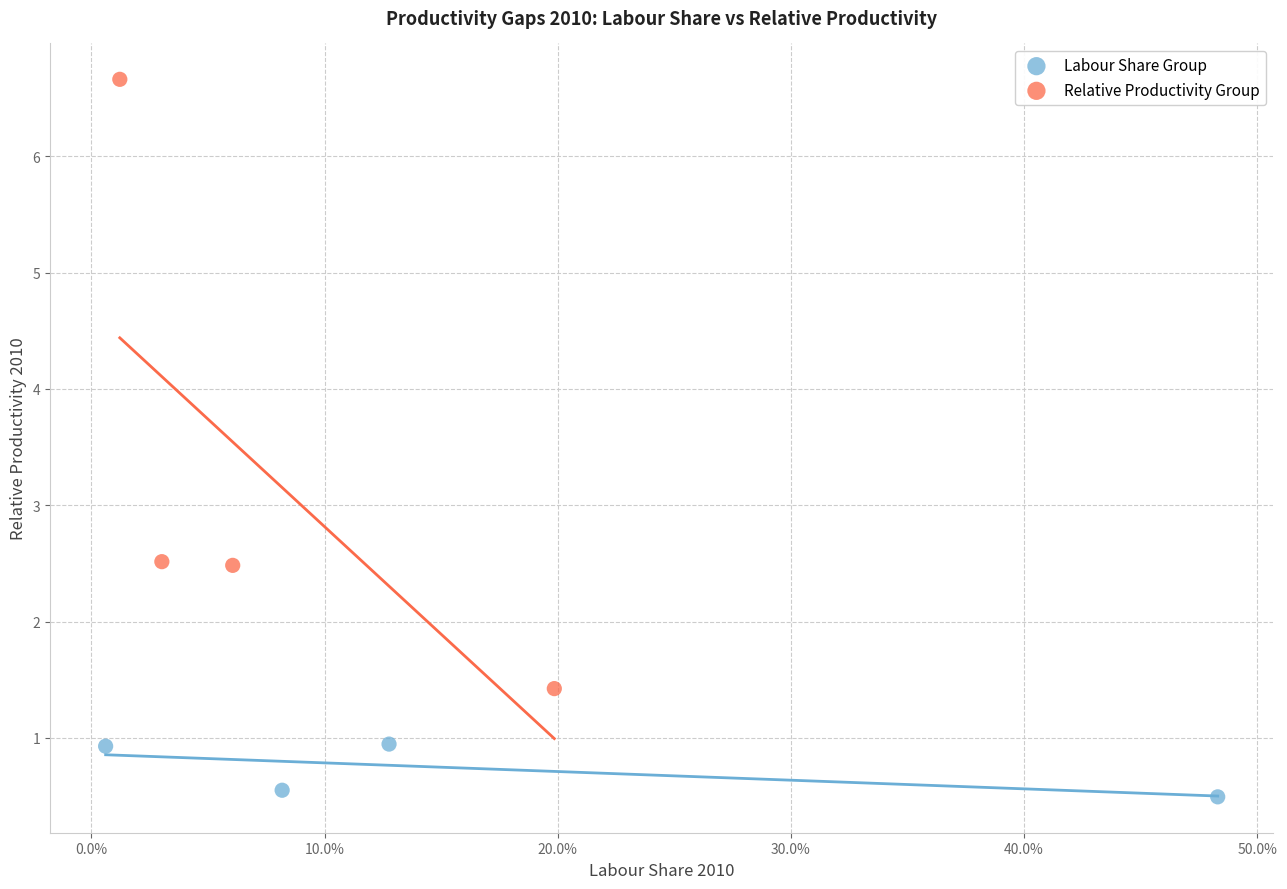

Which series has the widest spread of Y values?

Relative Productivity Group